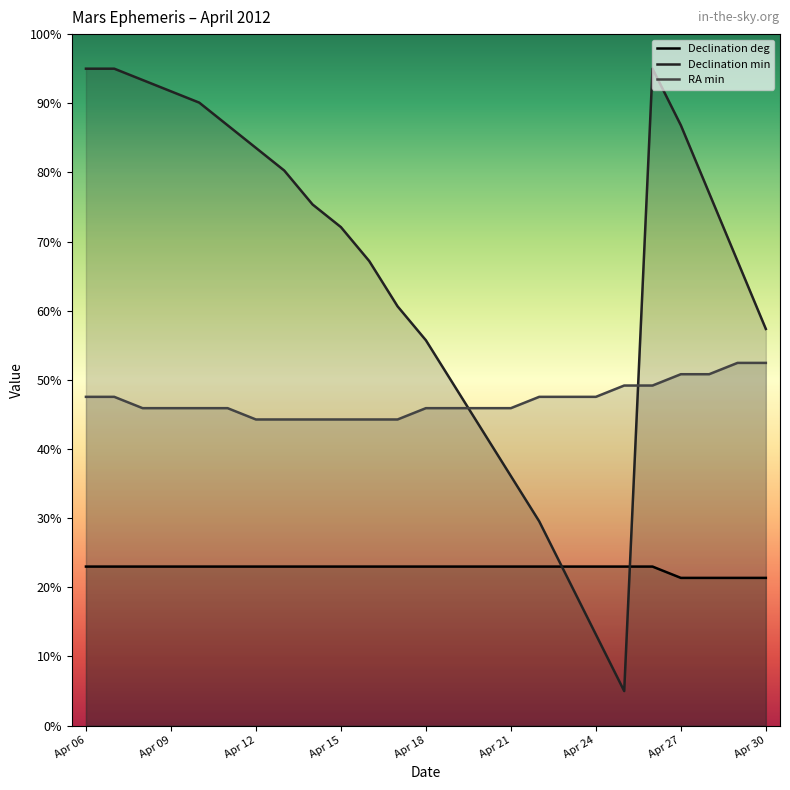

How many lines are shown in the chart?

3